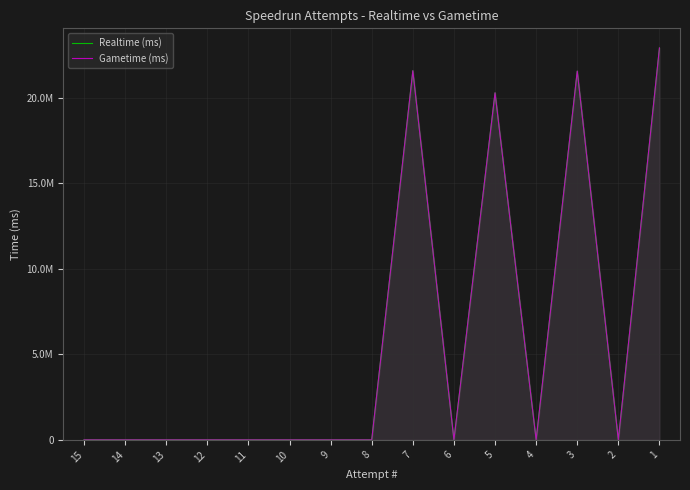

Which series has the largest range (max minus min)?

Realtime (ms)